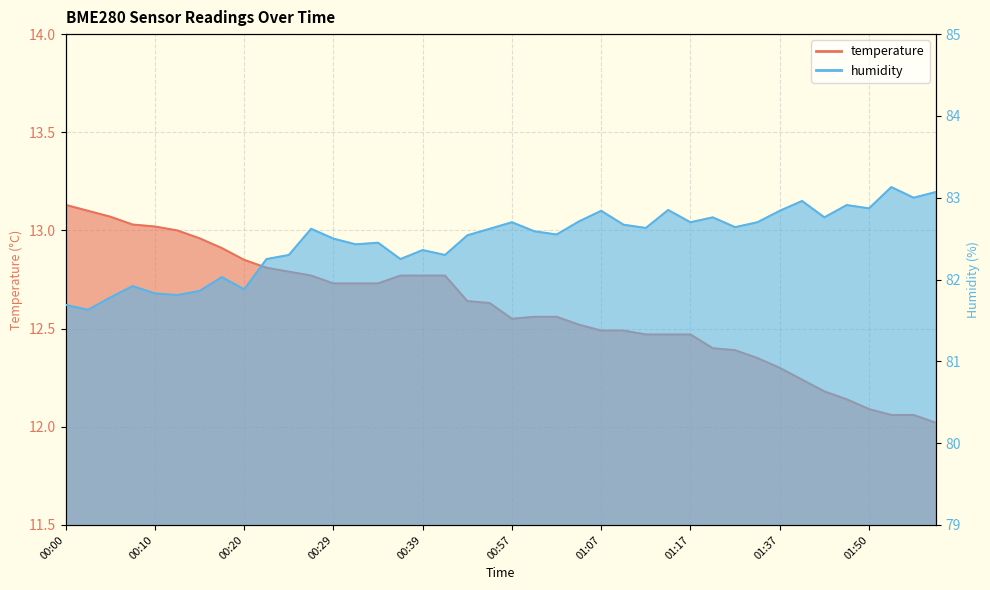

What is the label of the 15th point from the left?

00:34